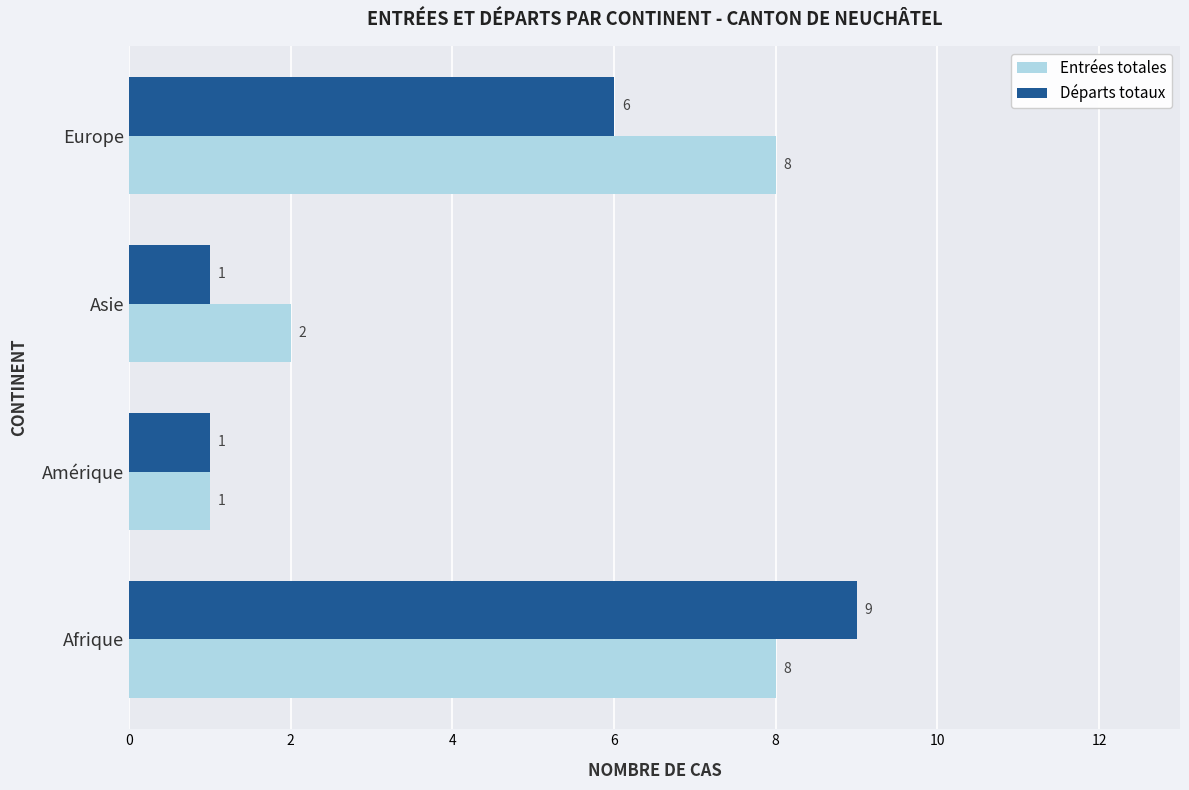

What is the average value of the Entrées totales series?

5